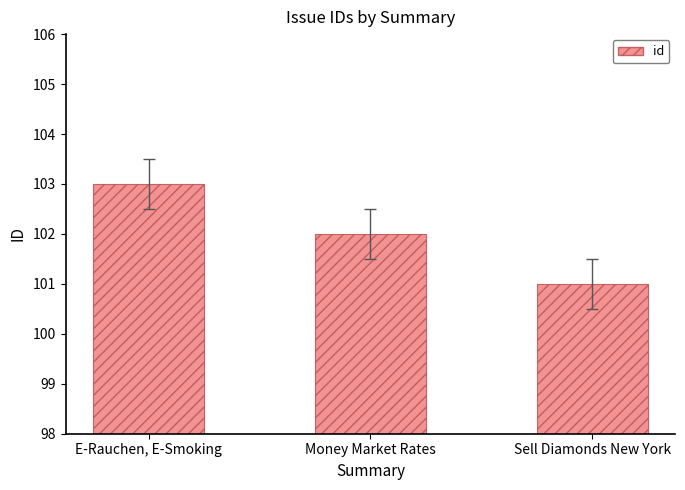

What is the ratio of the value at Money Market Rates to the value at Sell Diamonds New York?

1.0